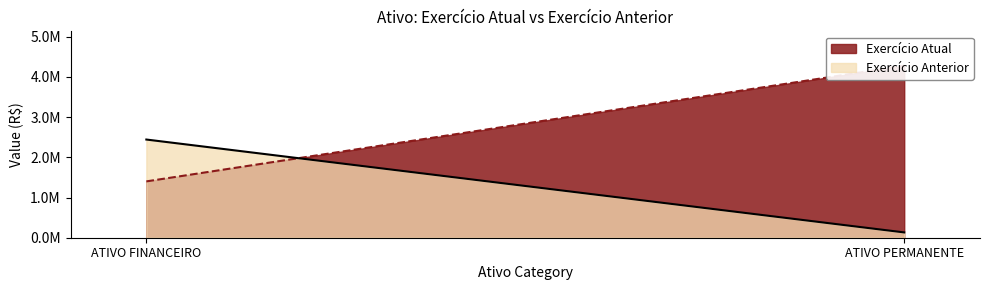

Reading left to right, extract all data points from this chart.

Exercício Atual: 1401836.9	4280210.0
Exercício Anterior: 2443533.9	131881.1